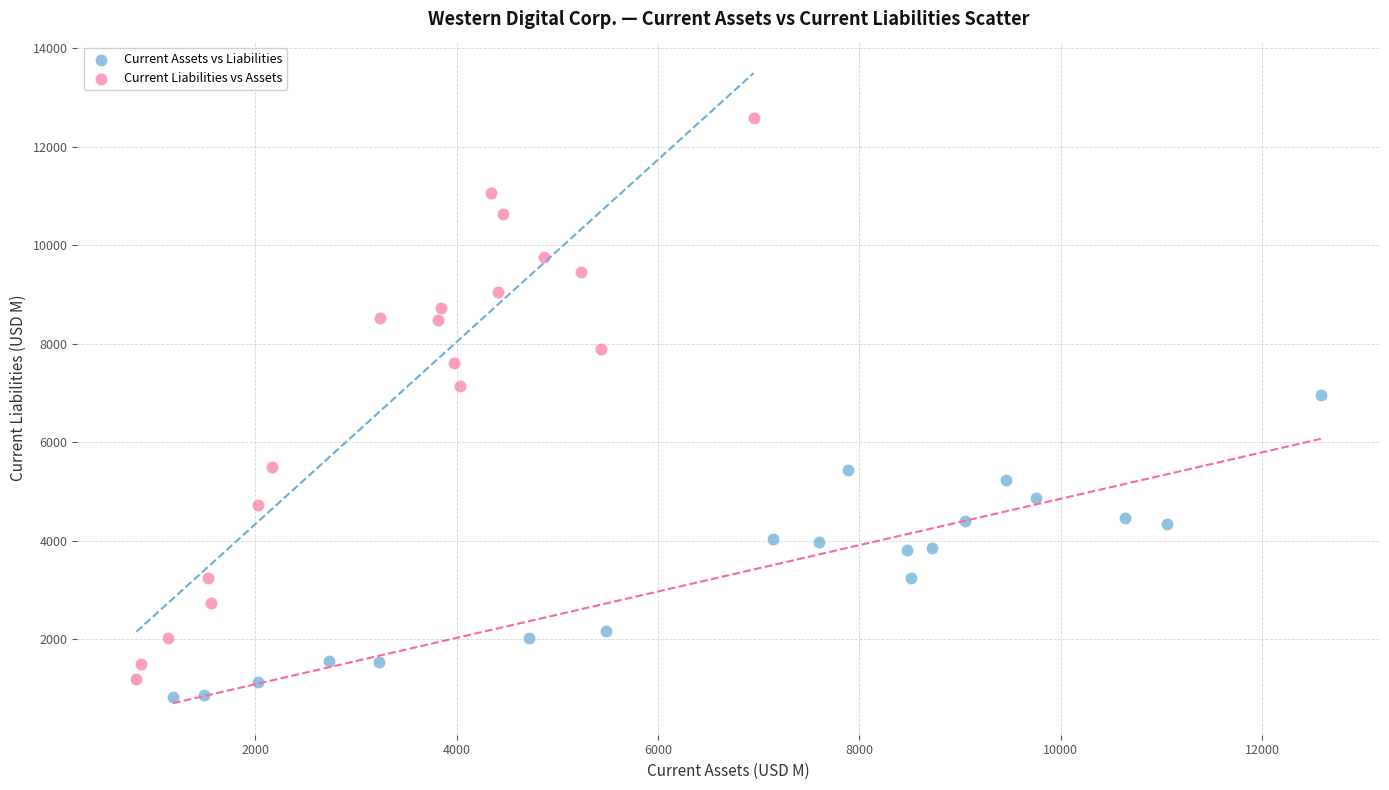

Which series contains the highest Y value?

Current Liabilities vs Assets